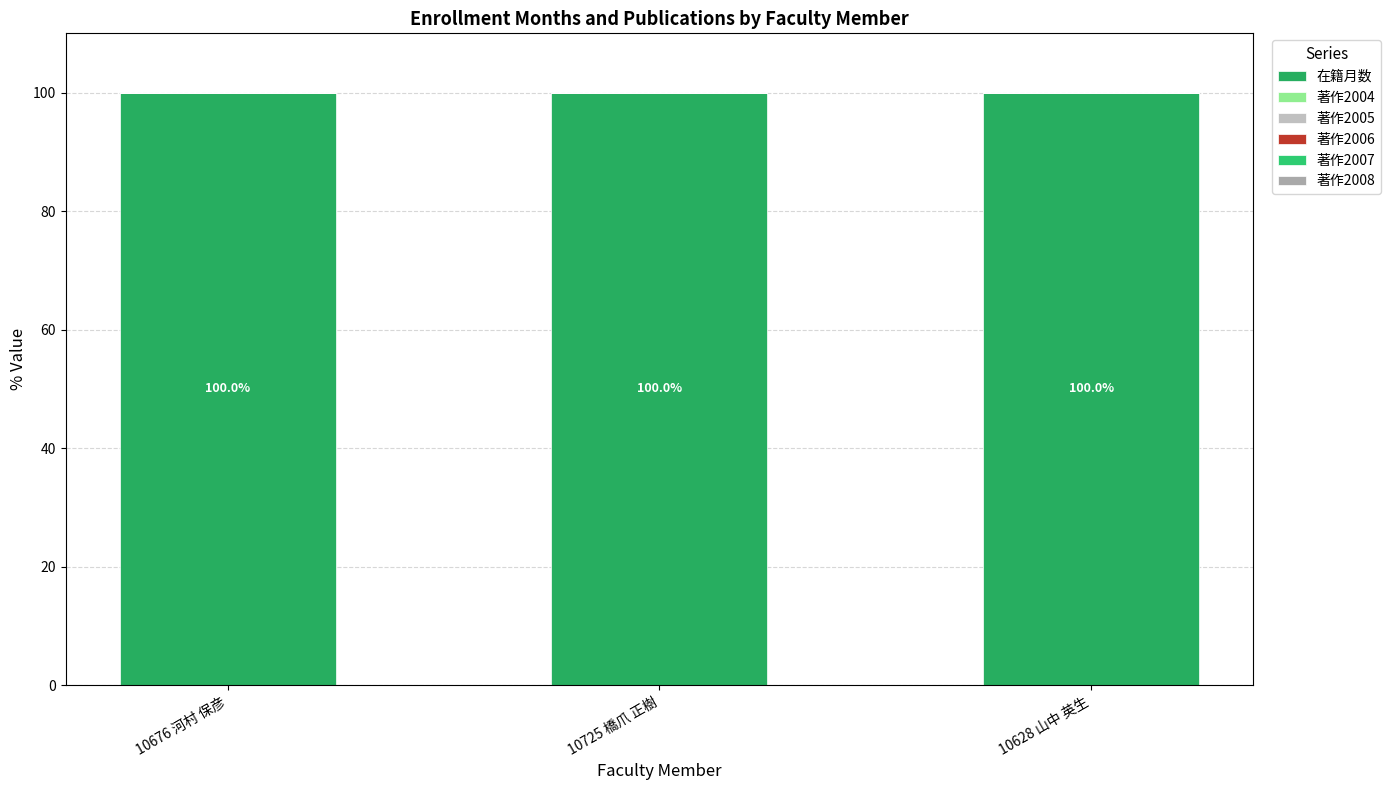

Between 10628 山中 英生 and 10676 河村 保彦, which is larger?

10628 山中 英生